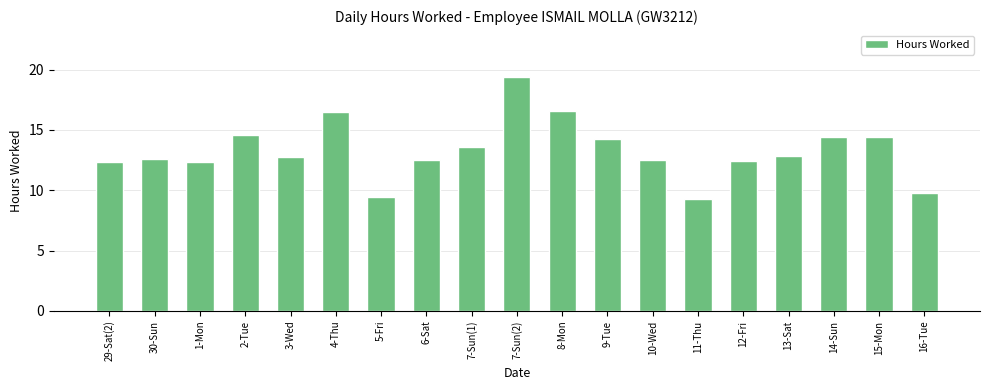

What is the change in value from 11-Thu to 14-Sun?

+5.1